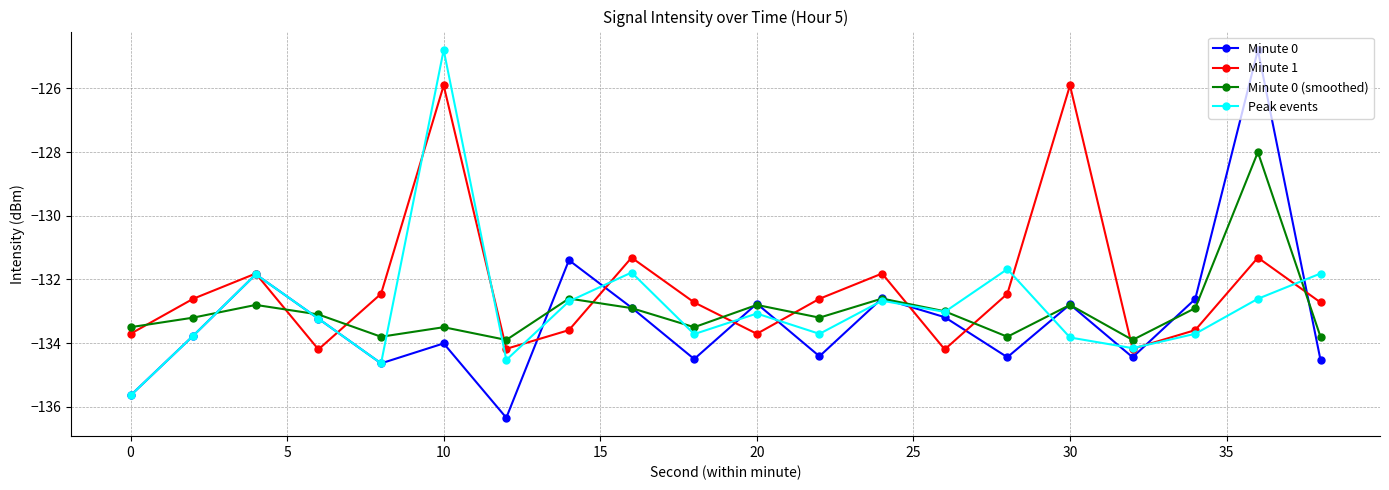

Which series has the largest total across all categories?

Minute 1